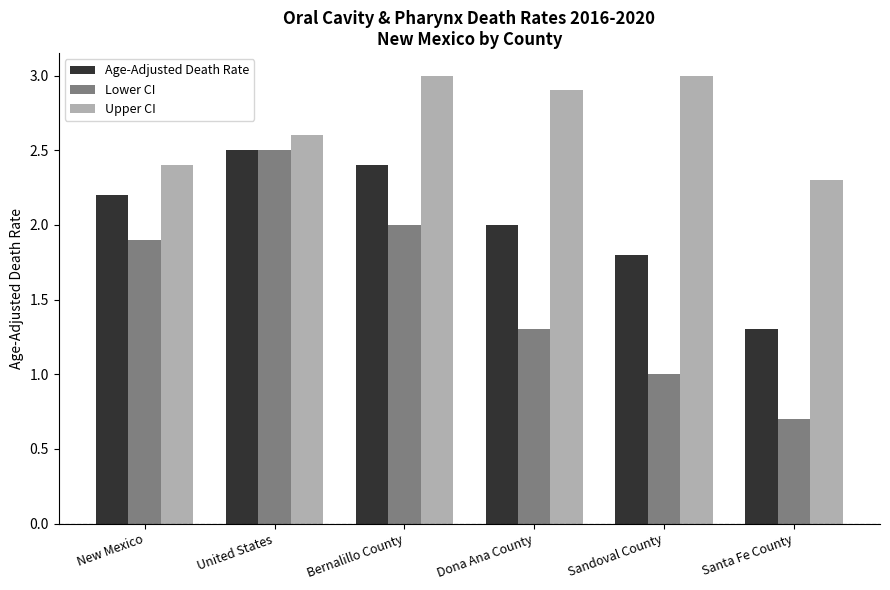

How many distinct data groups are displayed?

3